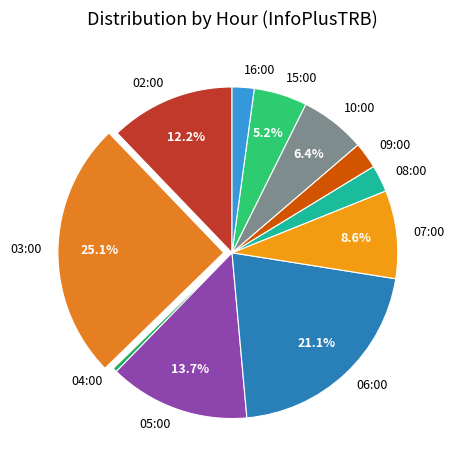

True or false: 16:00 accounts for 2% of the total.

True